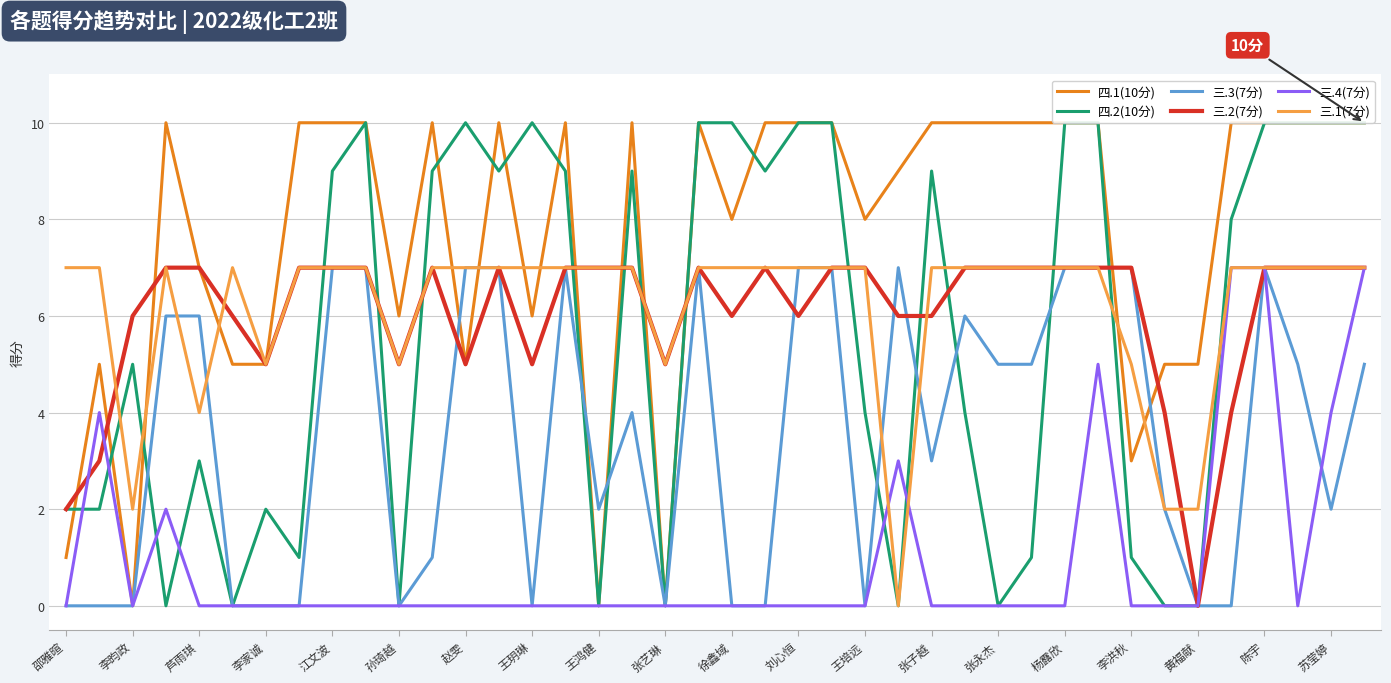

The value of 三.3(7分) at 张艺琳 is 0. True or false?

True